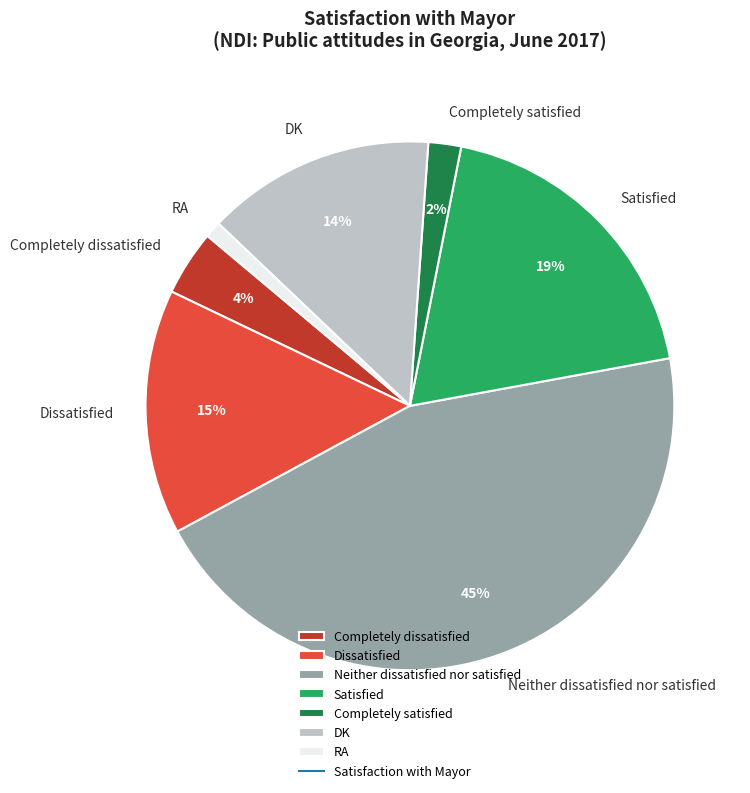

Which category has the biggest portion of the pie?

Neither dissatisfied nor satisfied